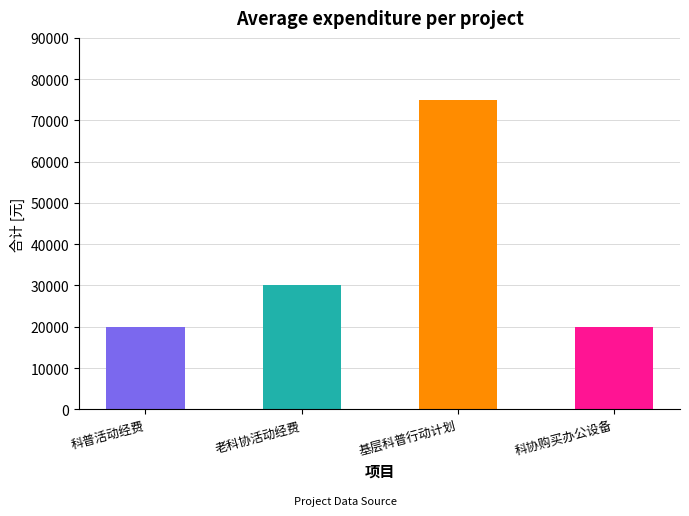

Is it true that the value at 基层科普行动计划 is 129878?

False